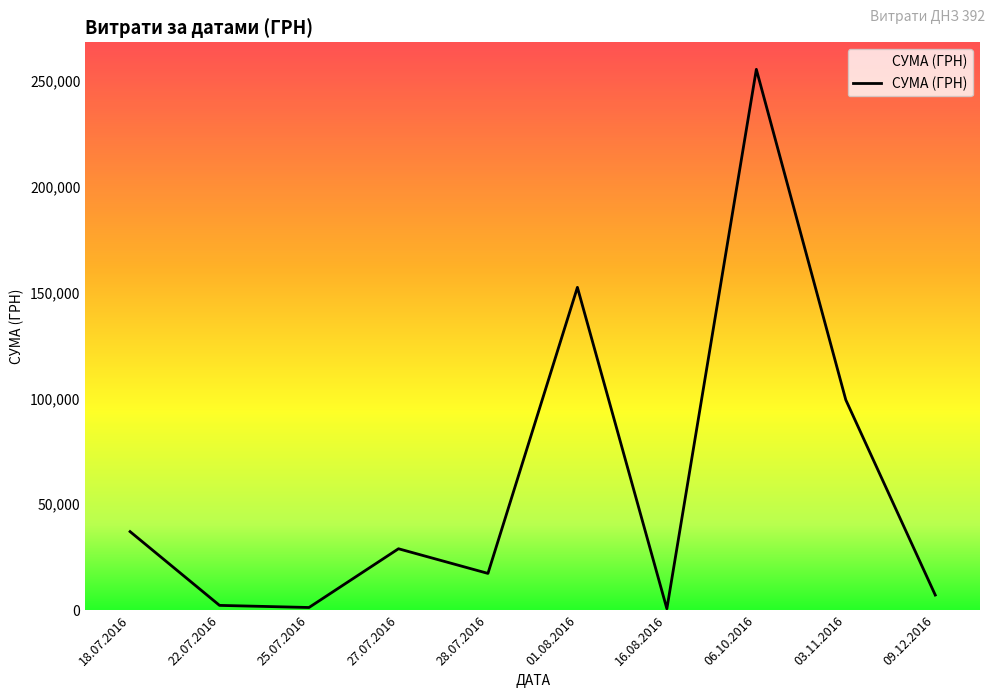

Which category has the highest value across all series?

06.10.2016